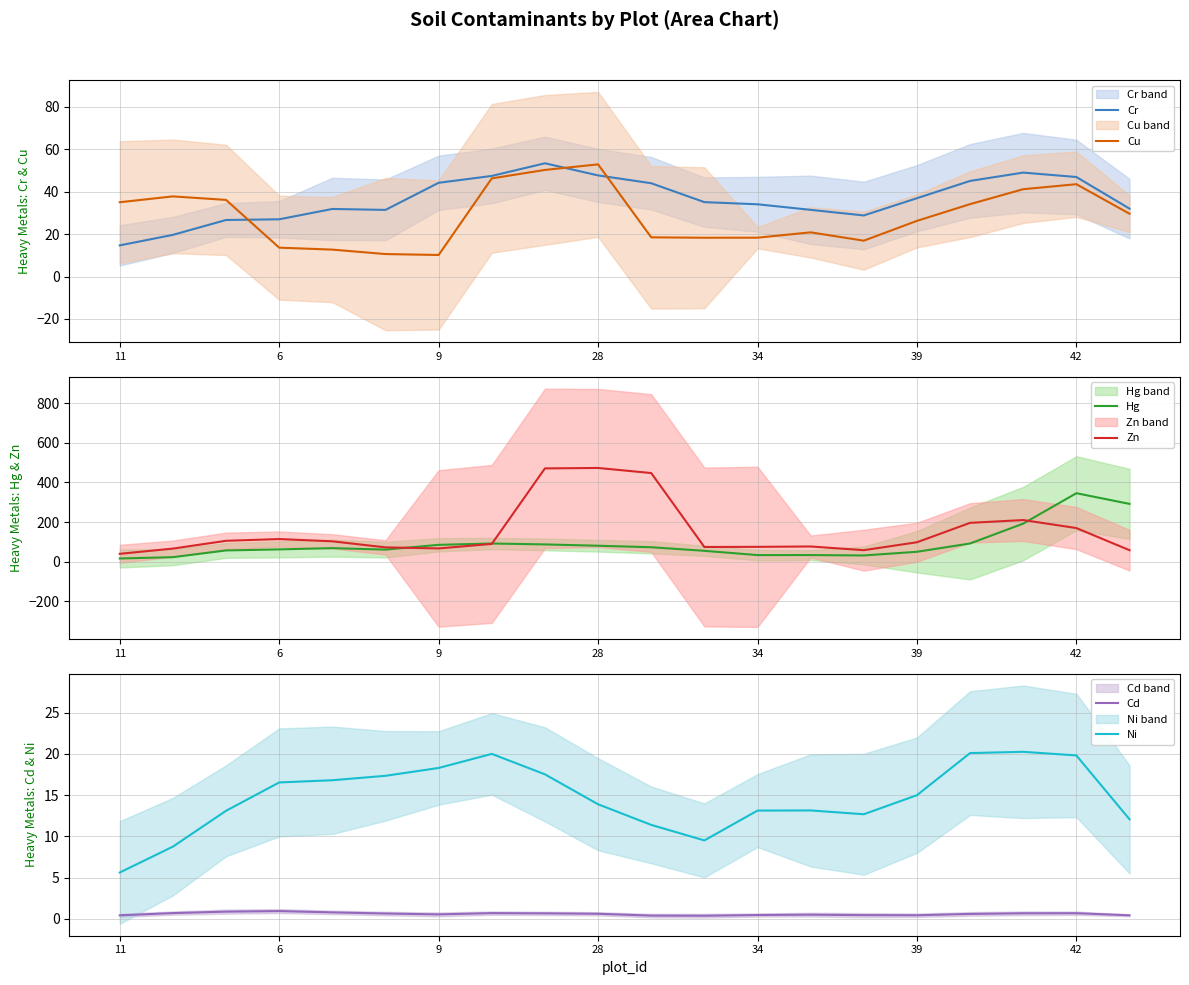

True or false: Hg and Ni cross at least once.

False